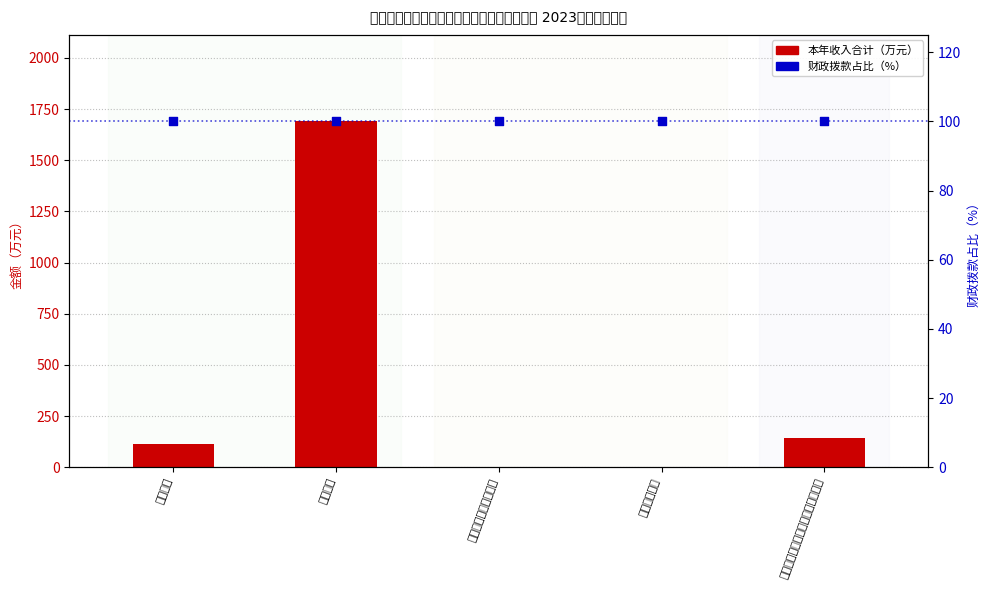

Is the value of 财政拨款占比（%） at 学前教育 greater than the value of 本年收入合计（万元） at 教育费附加安排的支出?

Yes